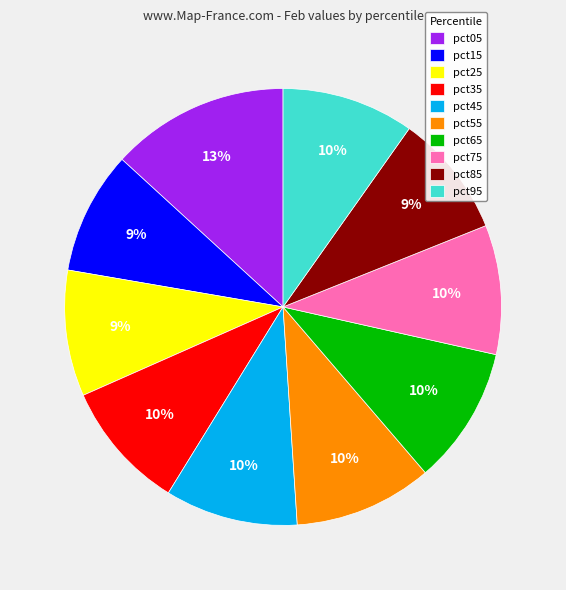

Between pct45 and pct05, which is larger?

pct05